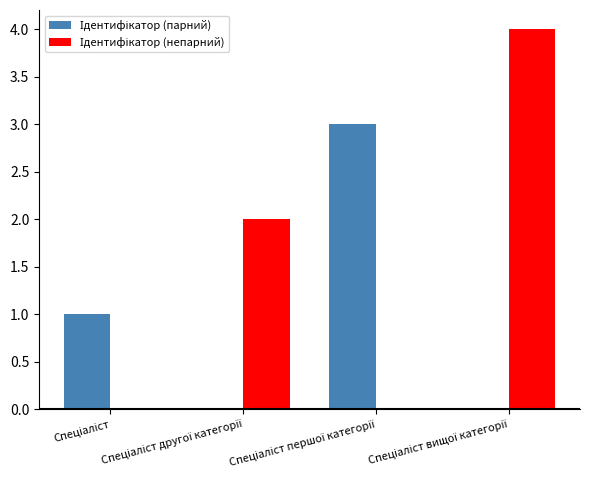

What is the greatest value displayed?

4